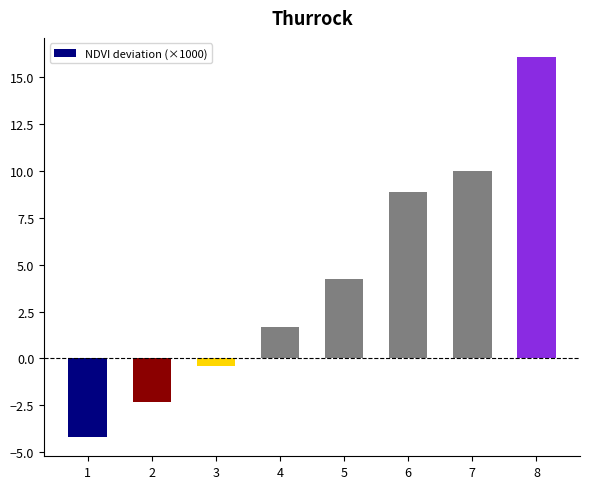

What value does the data have at 1?

-4.2